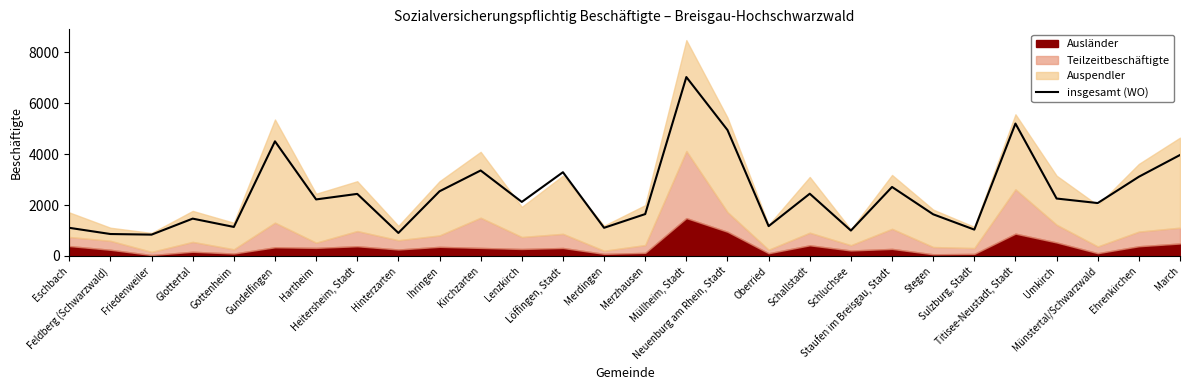

What is the label of the 3rd point from the left?

Friedenweiler